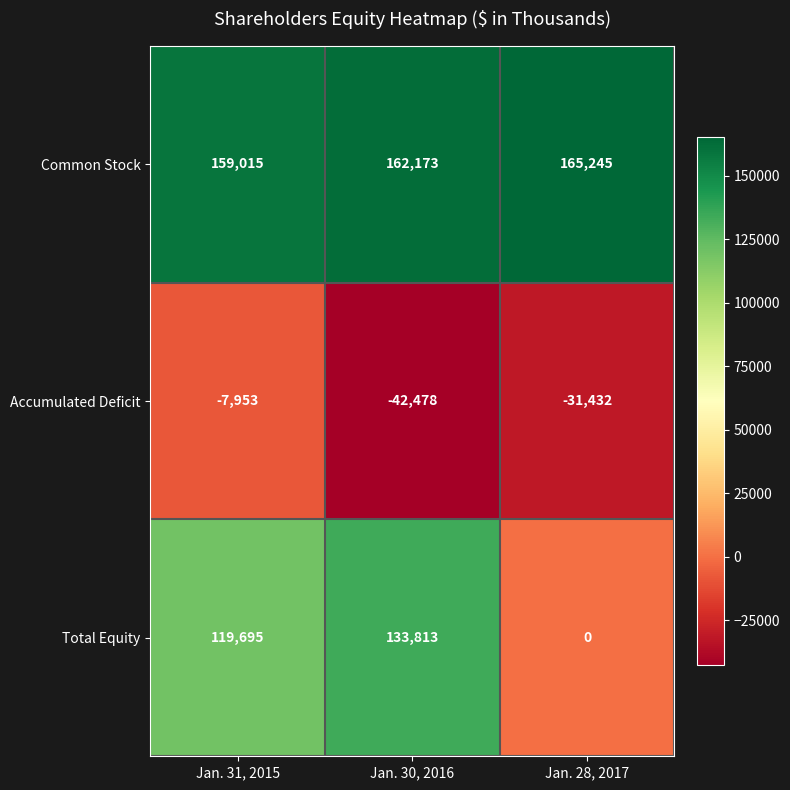

Which series has the widest spread of values?

Total Equity